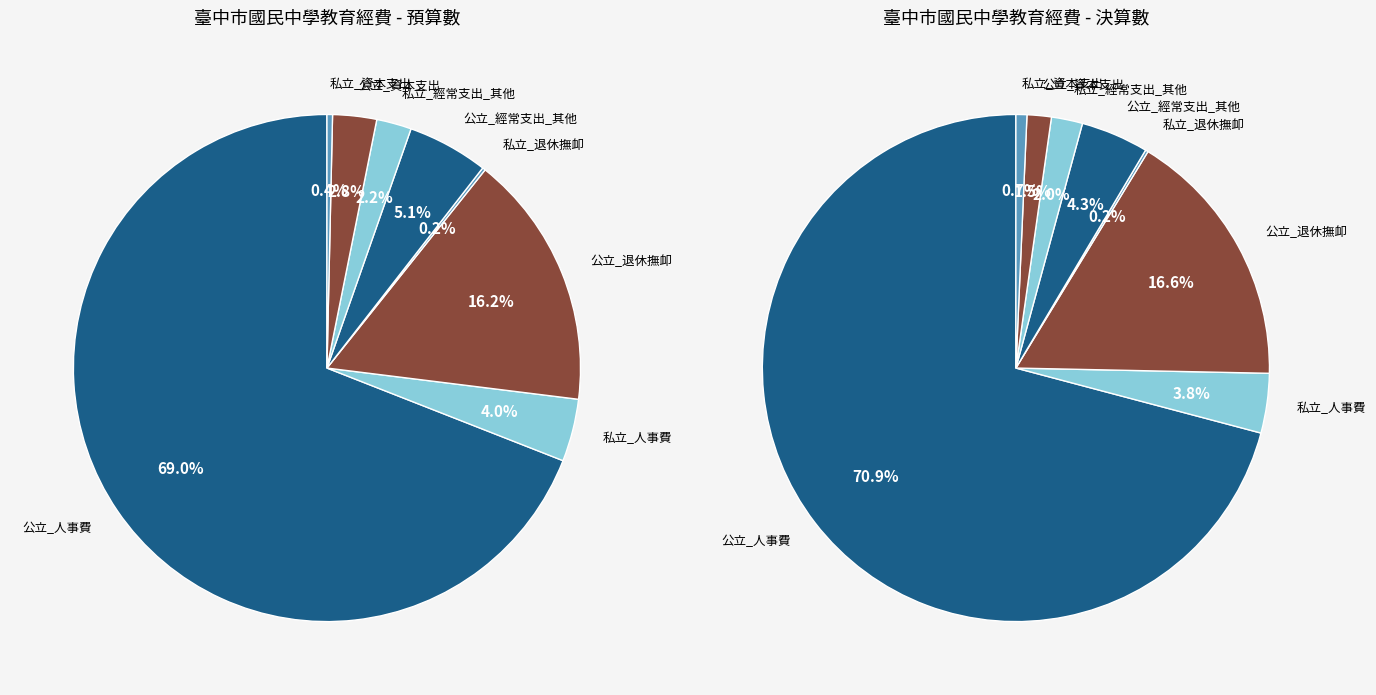

Count the number of slices in the pie.

8